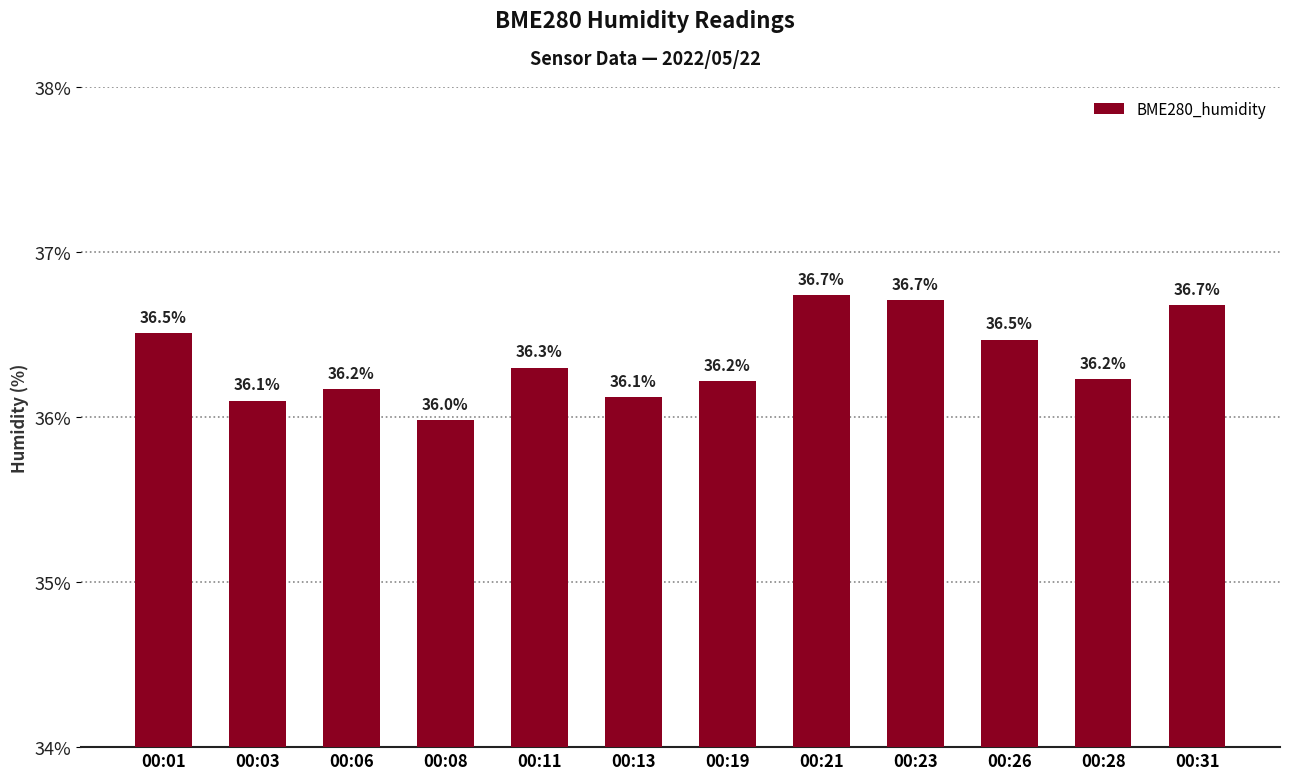

What is the sum of all values?

436.2